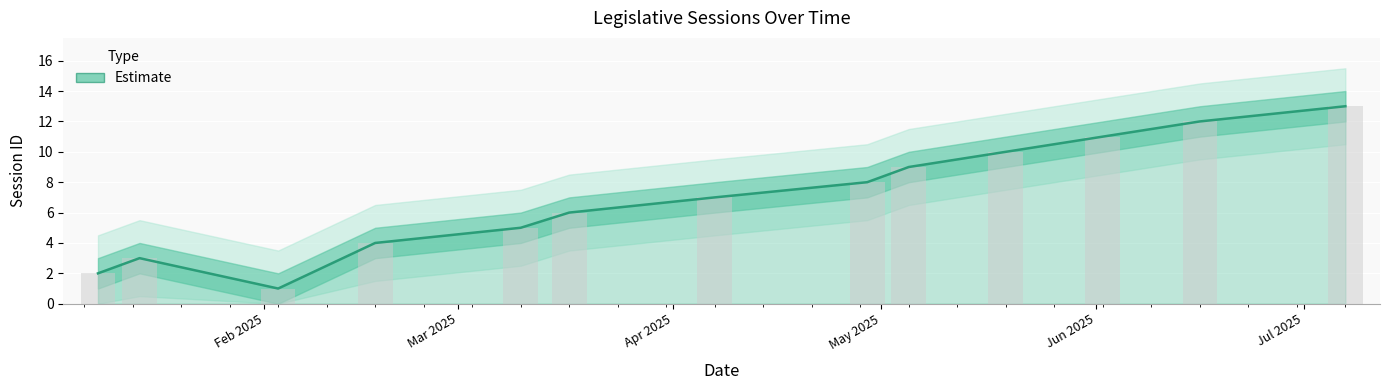

How many data points does each series have?

13